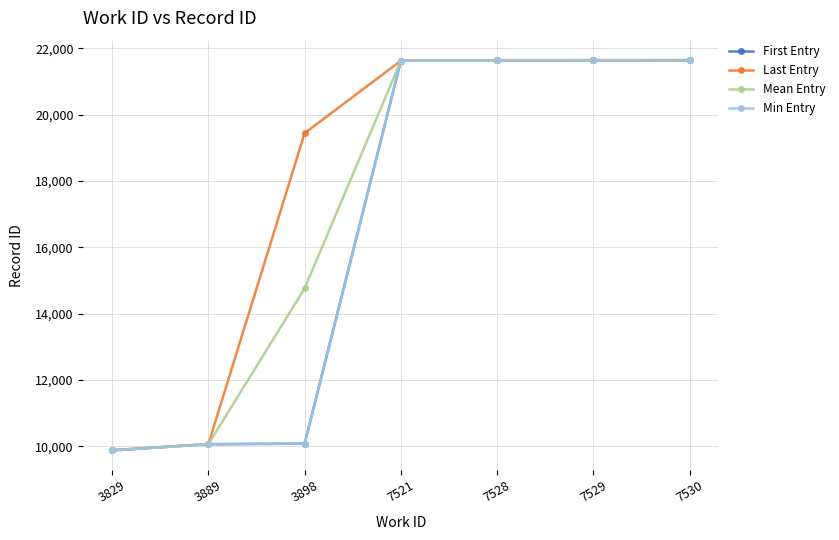

Does the chart have visible grid lines?

Yes